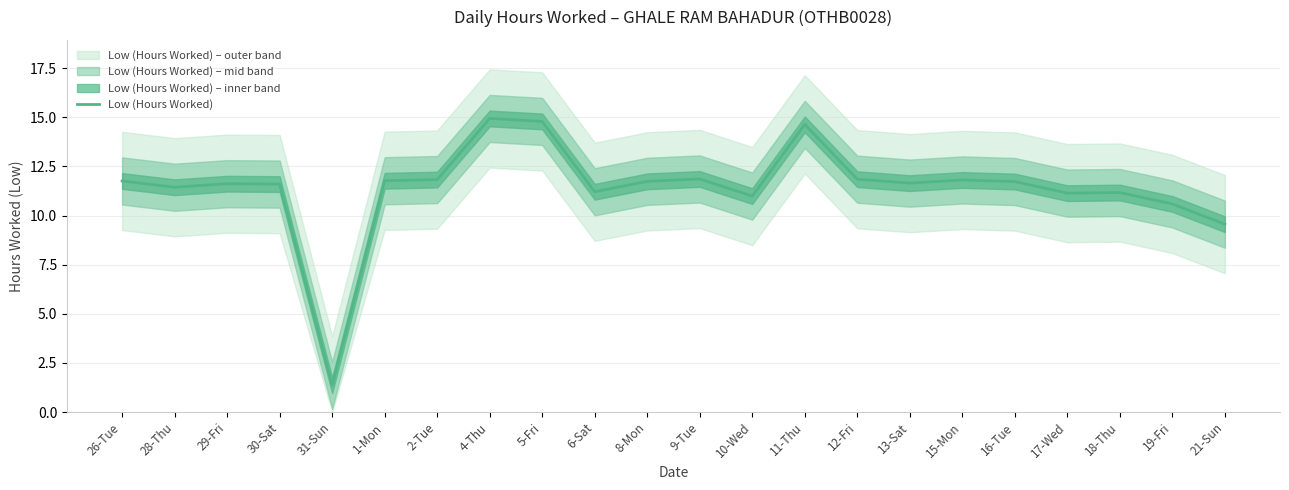

Which has a higher value, 5-Fri or 28-Thu?

5-Fri